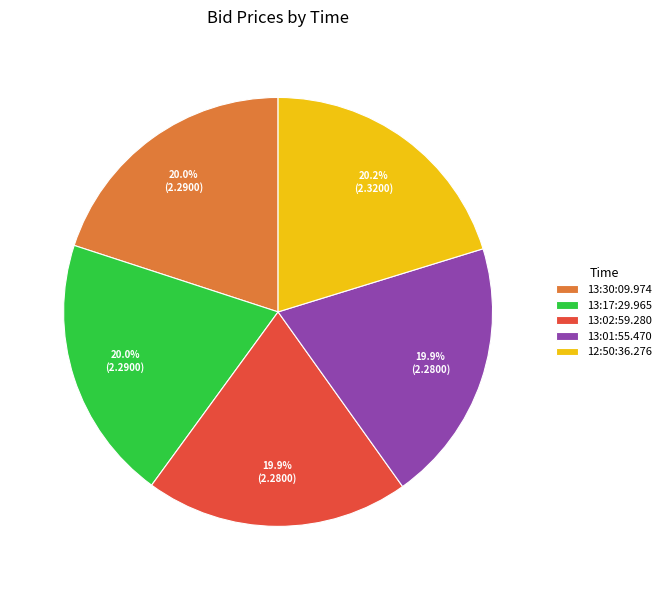

Approximately how many times larger is the value at 13:30:09.974 compared to 13:01:55.470?

1.0